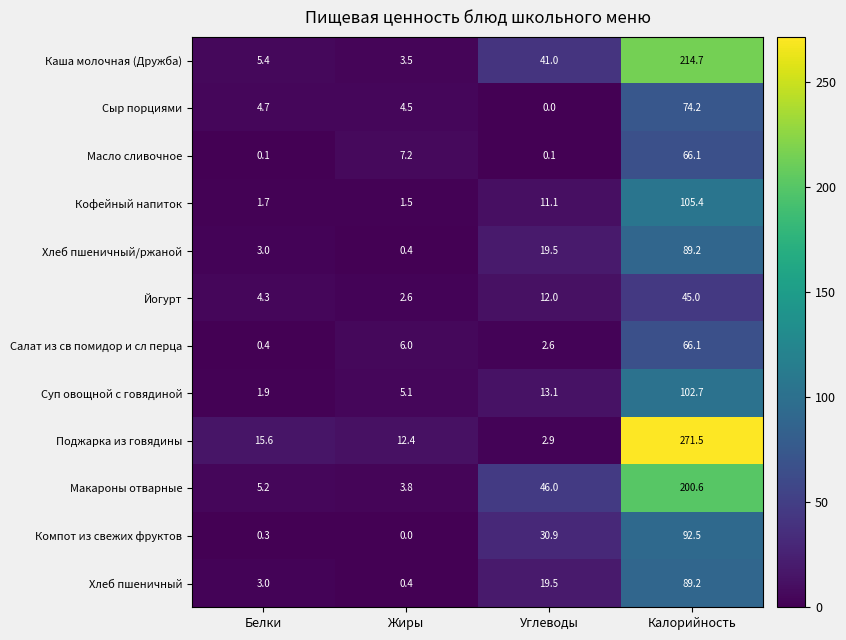

What is the difference between the highest and lowest values at Белки?

15.5